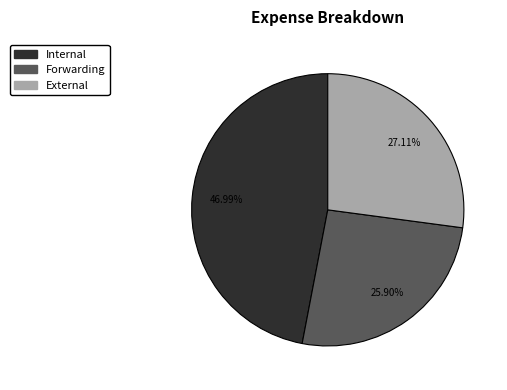

Rank the categories by value from lowest to highest.

Forwarding, External, Internal